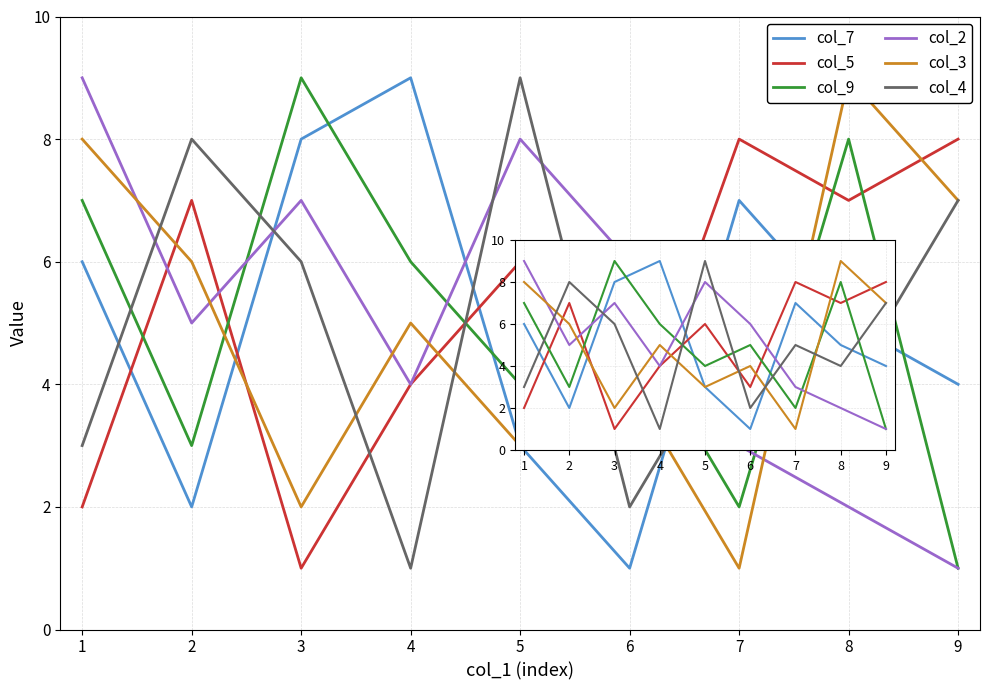

Rank the series by their maximum value, from highest to lowest.

col_7, col_9, col_2, col_3, col_4, col_5